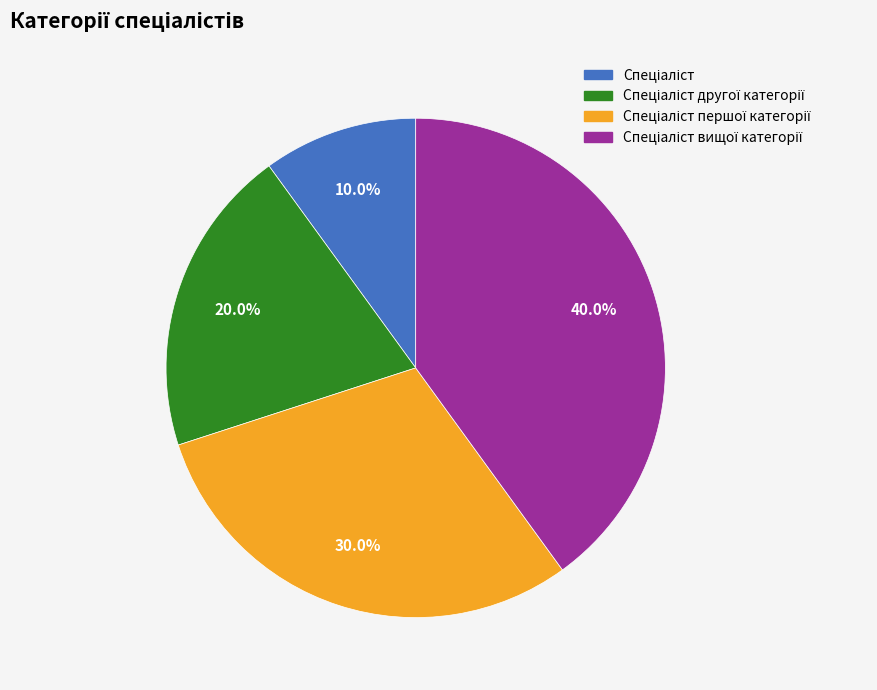

Count the number of slices in the pie.

4